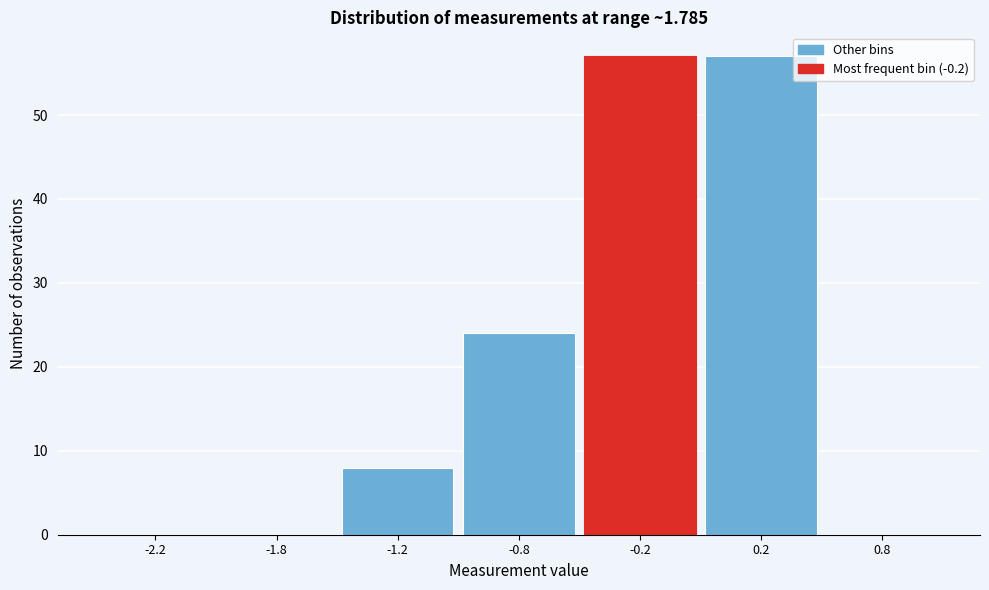

Reading right to left, what are all the values shown in this chart?

0.8=0	0.2=57	-0.2=57	-0.8=24	-1.2=8	-1.8=0	-2.2=0